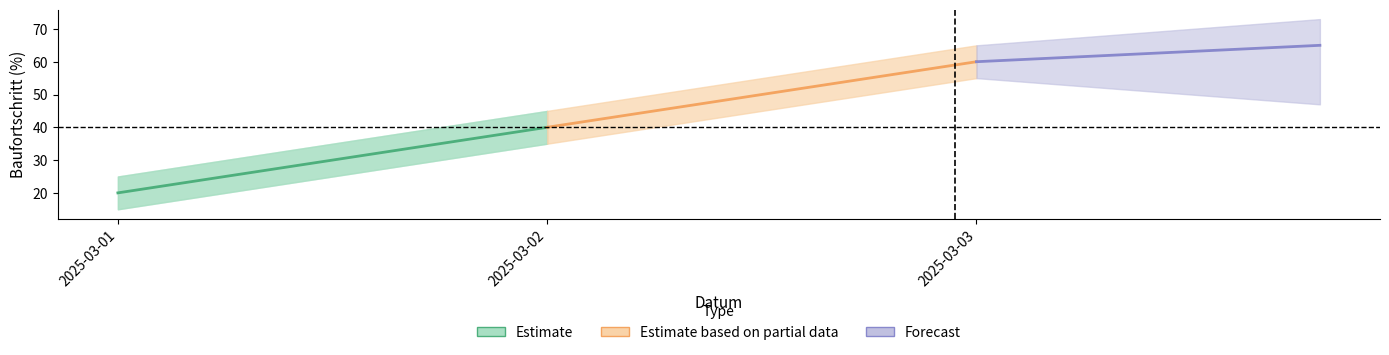

Reading left to right, list all the values displayed in this chart.

Estimate: 20	40
Estimate based on partial data: 40	60
Forecast: 60	65